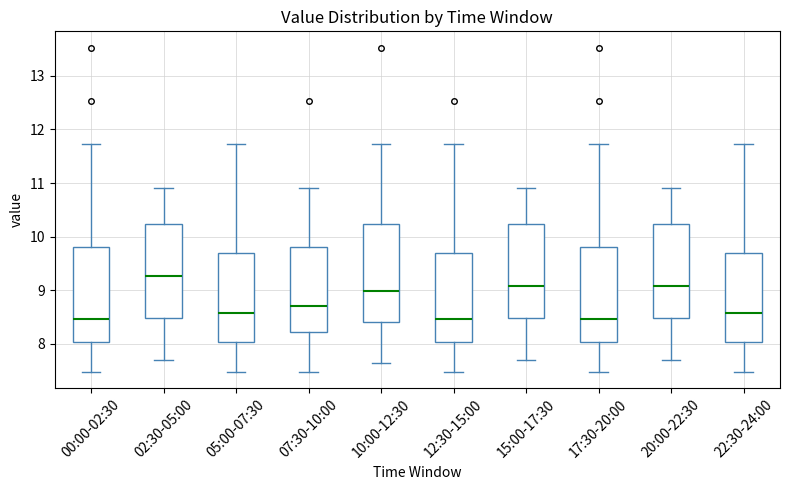

Which box's median line is the highest?

02:30-05:00